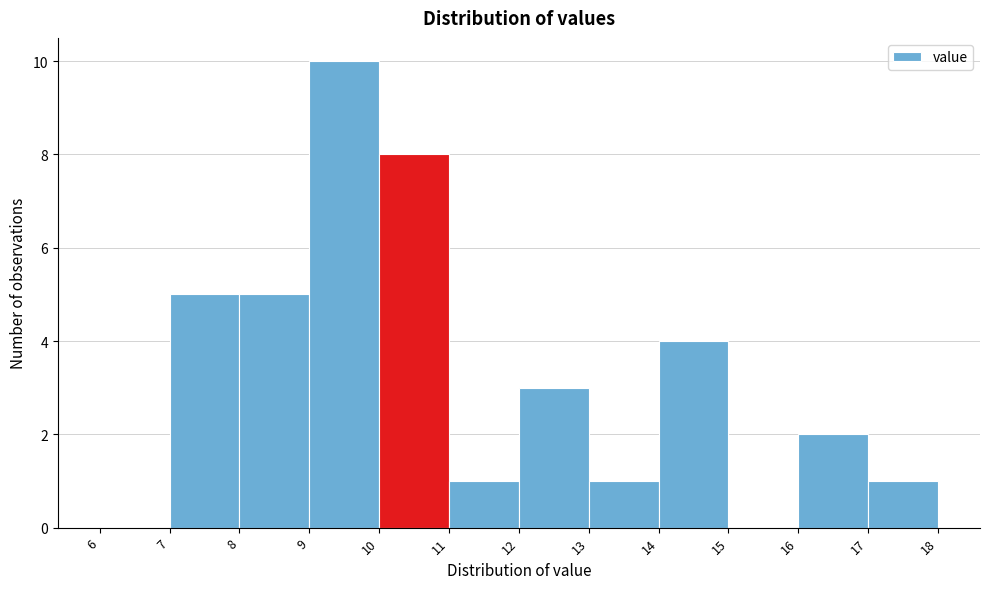

Reading left to right, transcribe this chart: for each bar, give the range it covers on the x-axis and its height. The values are not printed on the chart, so give them approximately, as read against the axis.

6 to 7: 0
7 to 8: 5
8 to 9: 5
9 to 10: 10
10 to 11: 8
11 to 12: 1
12 to 13: 3
13 to 14: 1
14 to 15: 4
15 to 16: 0
16 to 17: 2
17 to 18: 1